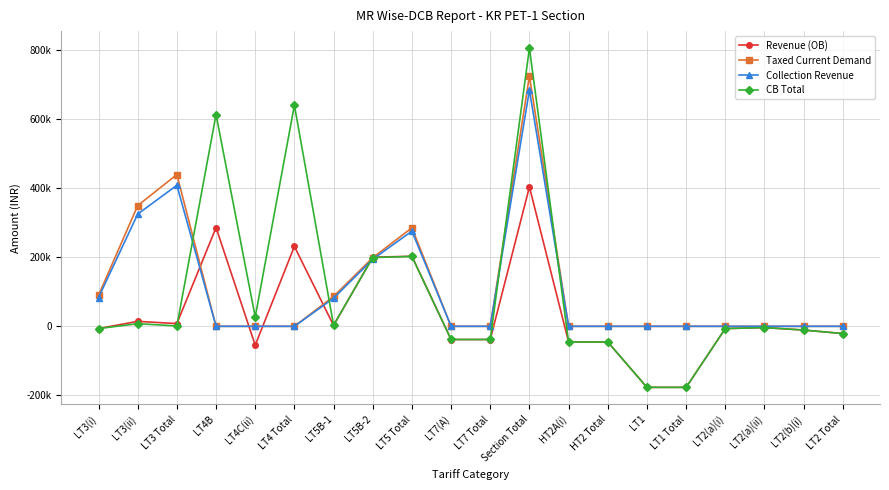

Does the chart display data point markers on the line(s)?

Yes